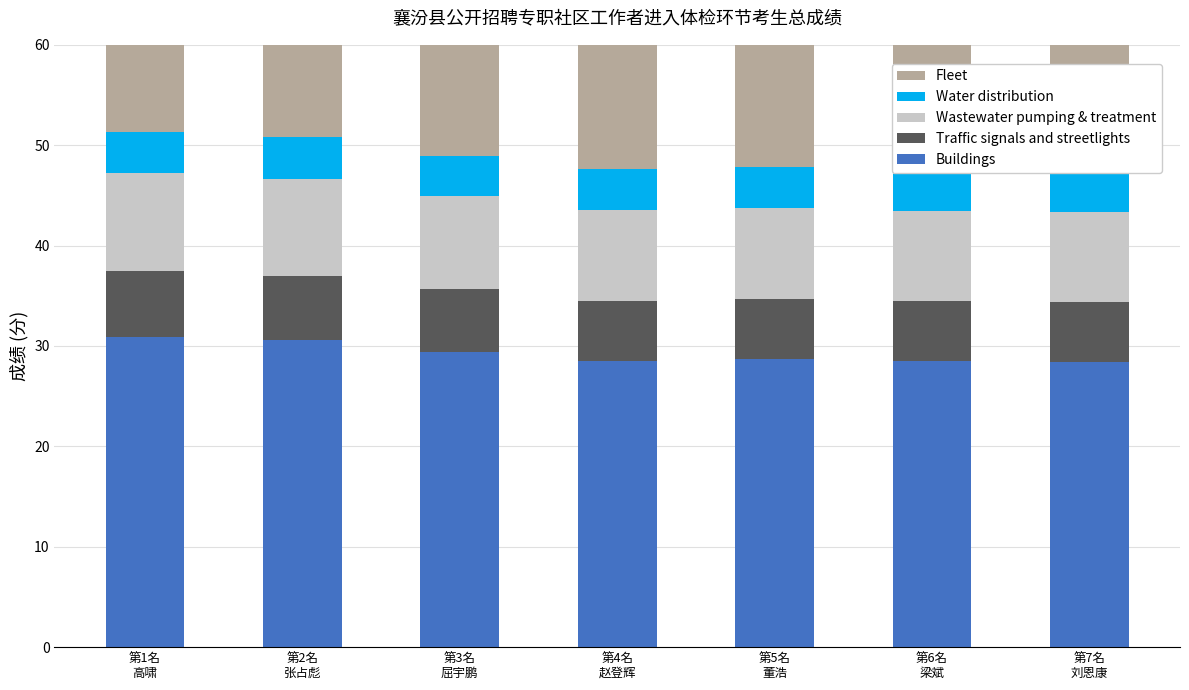

What is the sum of the Traffic signals and streetlights values at 第7名
刘恩康 and 第5名
董浩?

12.0